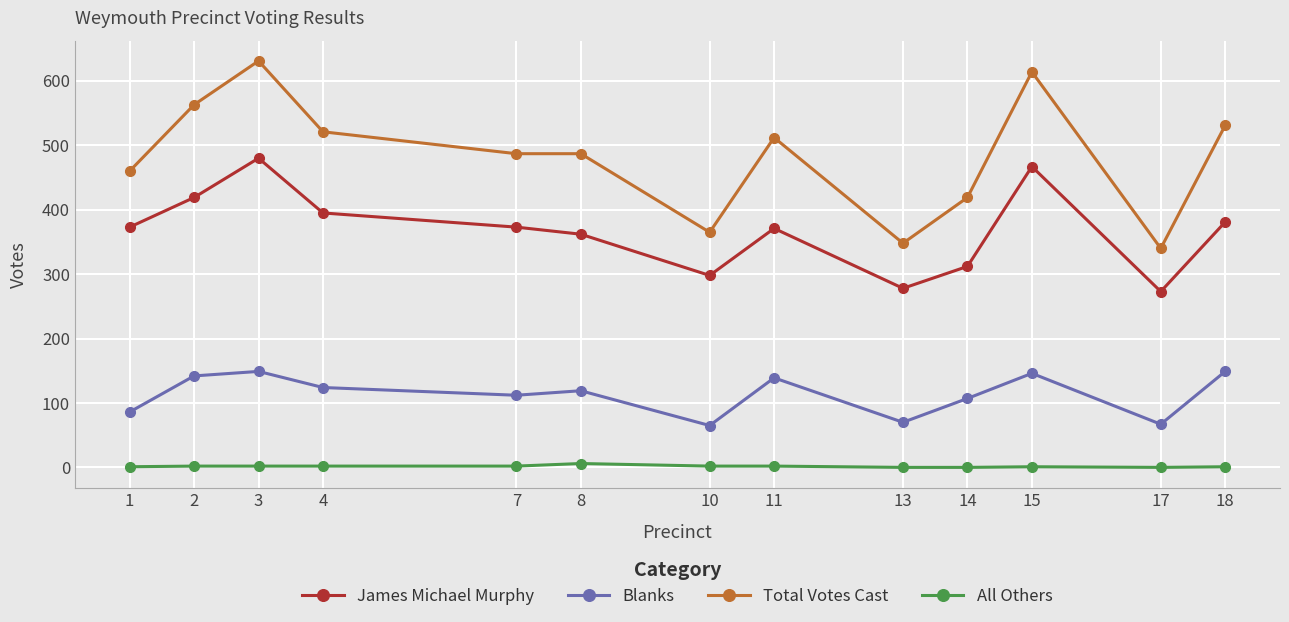

True or false: All Others has a value of 0 at 13.

True